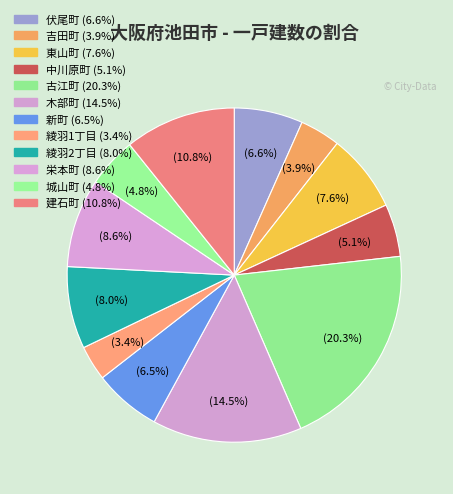

To the nearest percent, what percentage of the pie is 東山町?

8%